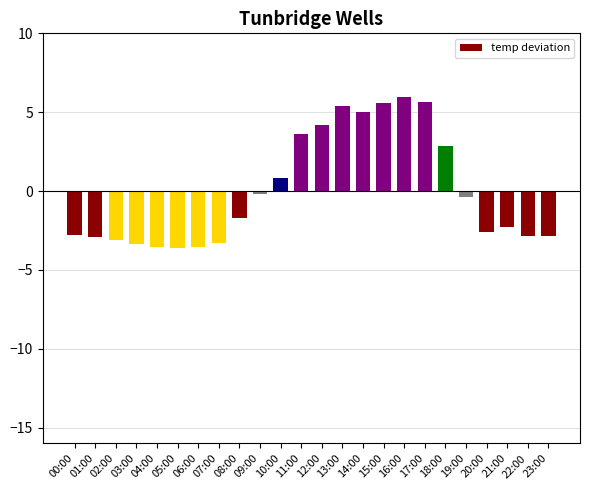

What is the value of the 23rd bar from the left?

-2.9